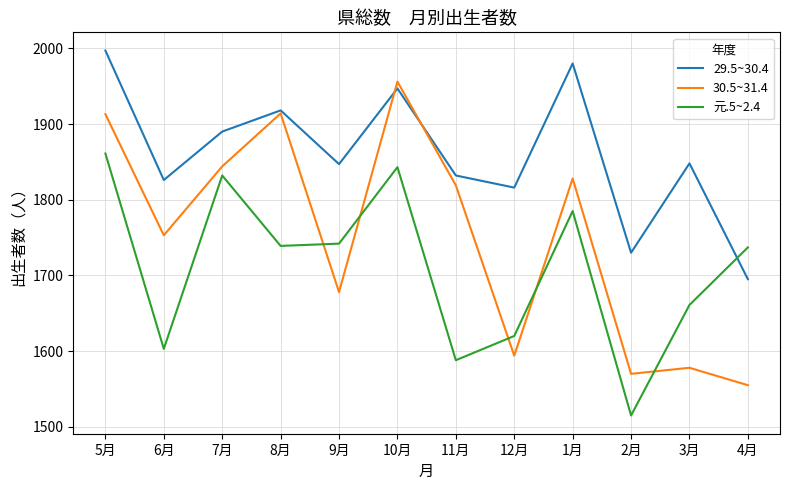

Which series ends up on top after the final intersection of 元.5~2.4 and 30.5~31.4?

元.5~2.4